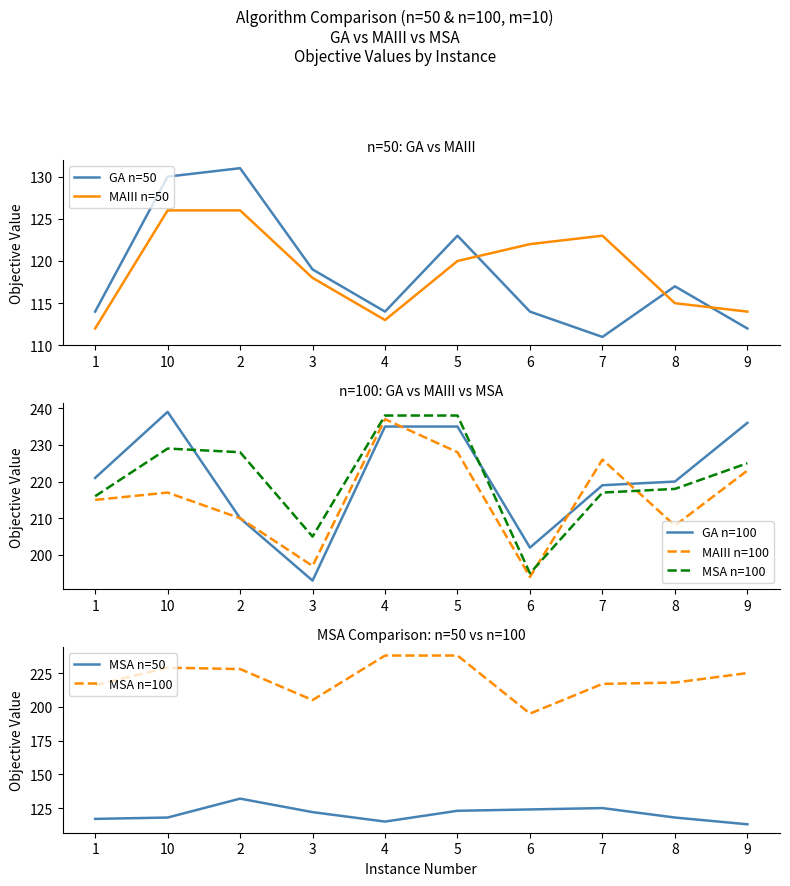

What is the maximum value for MAIII n=50?

126